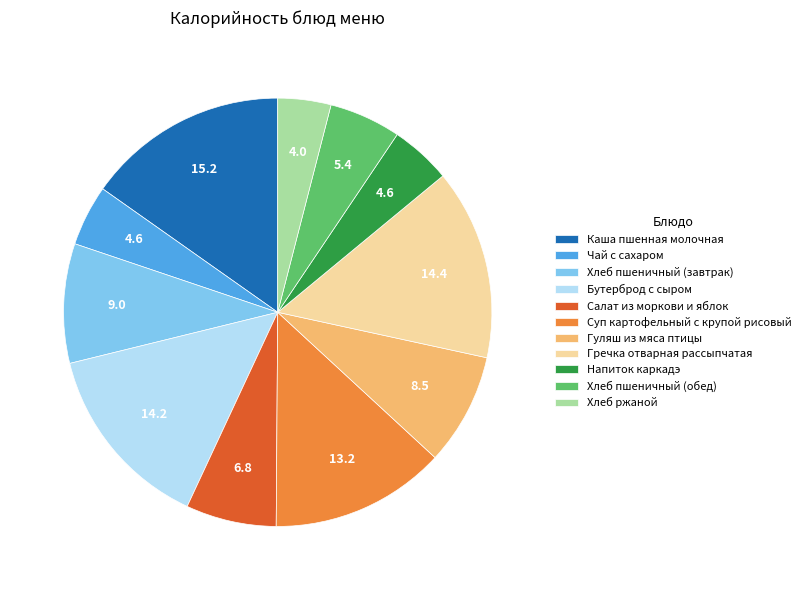

Is there a majority slice in this chart?

No